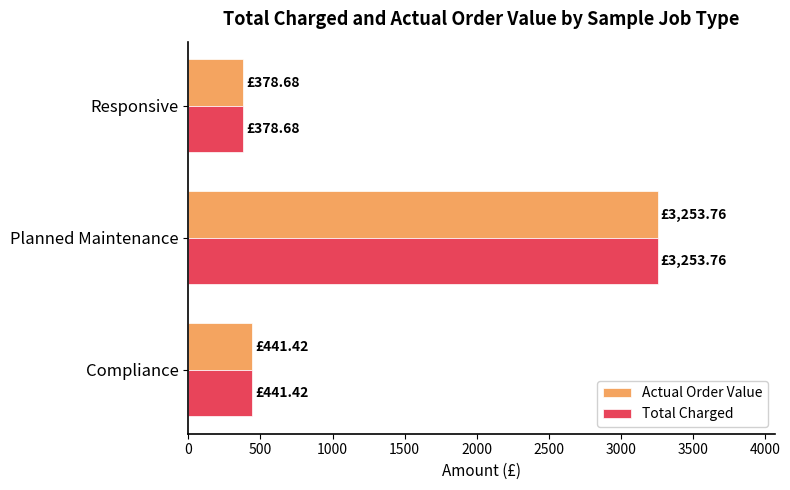

At which label does Actual Order Value reach its peak?

Planned Maintenance